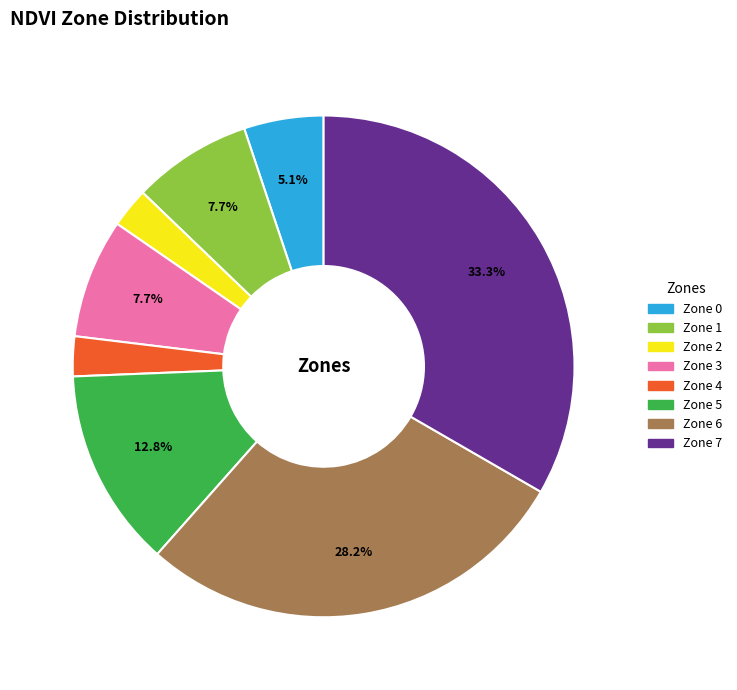

To the nearest percent, what portion does Zone 3 represent?

8%